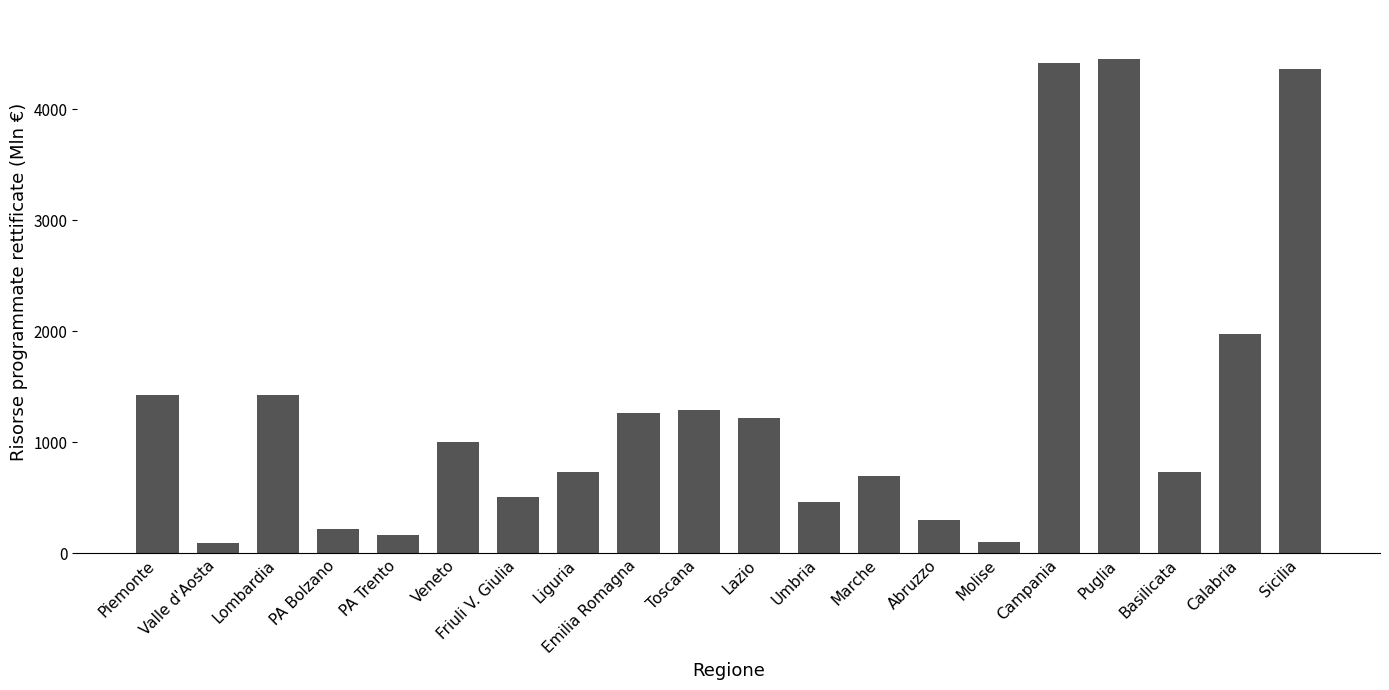

What is the difference between the values at Lombardia and Campania?

2990.3